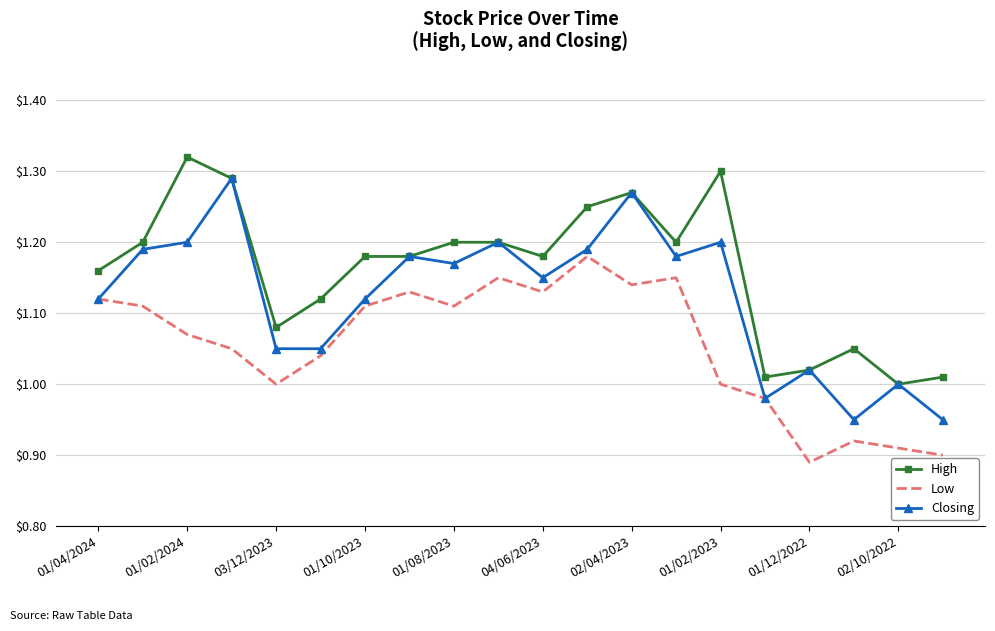

True or false: High and Low intersect in this chart.

False